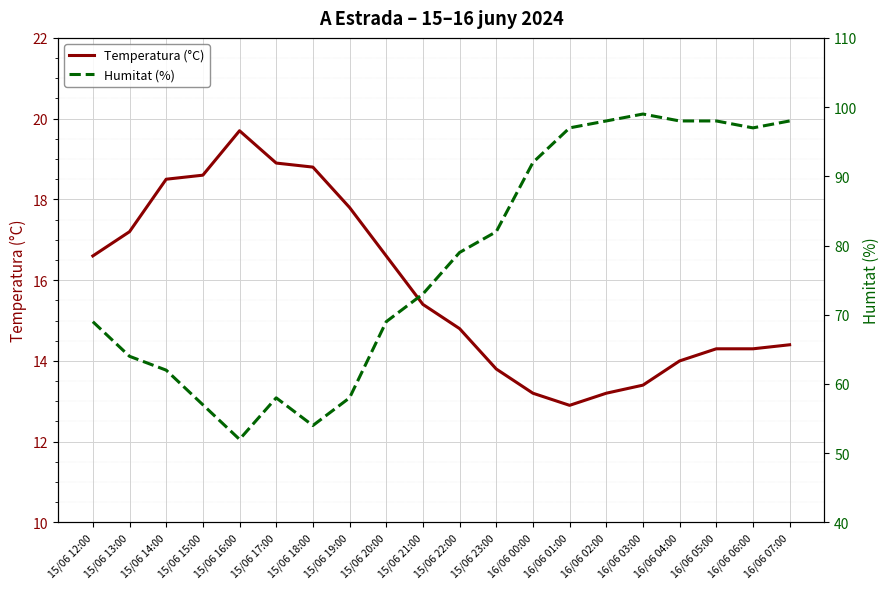

At which label does Temperatura (°C) first exceed 15?

15/06 12:00